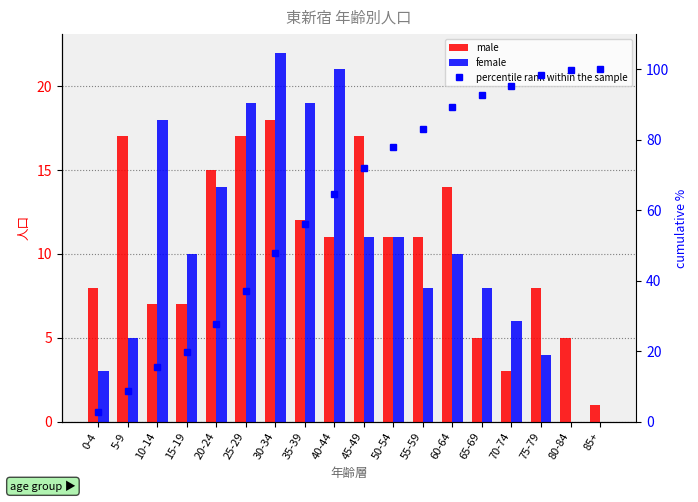

The female series shows 16.0 at 50-54. True or false?

False